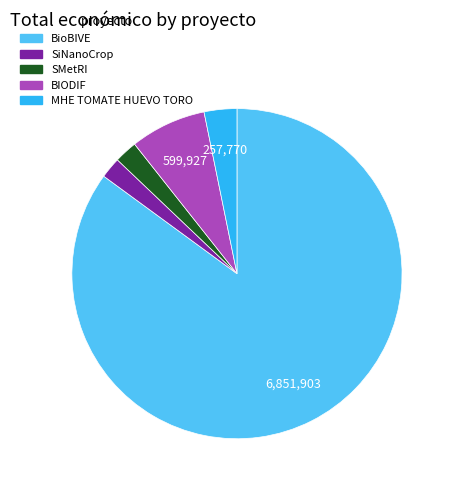

Is the sum of BIODIF and BioBIVE greater than half?

Yes